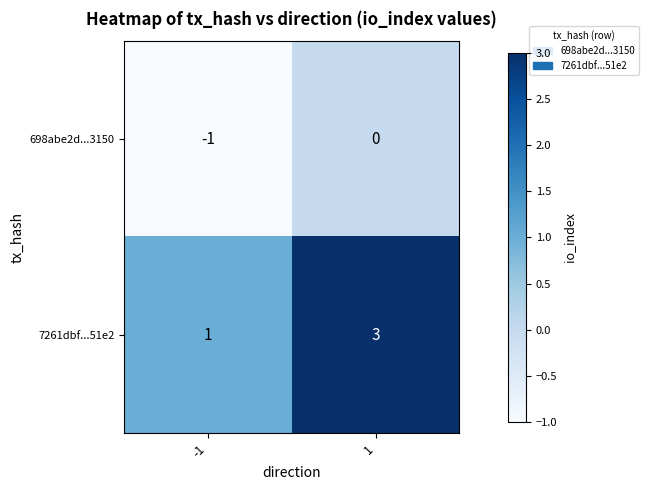

At which category is the sum across all series the highest?

1